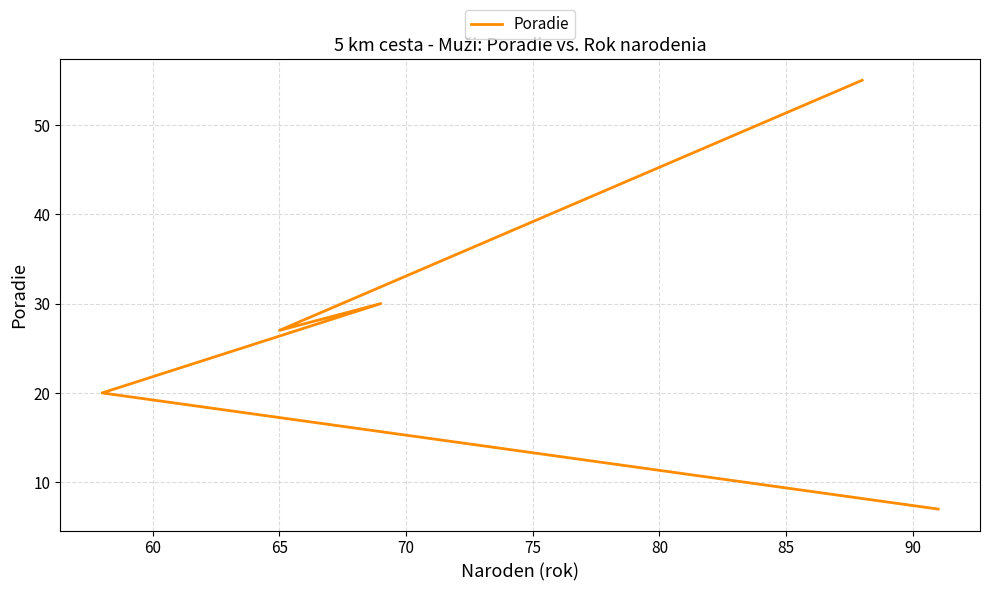

True or false: the data shows 3 at 55.

False